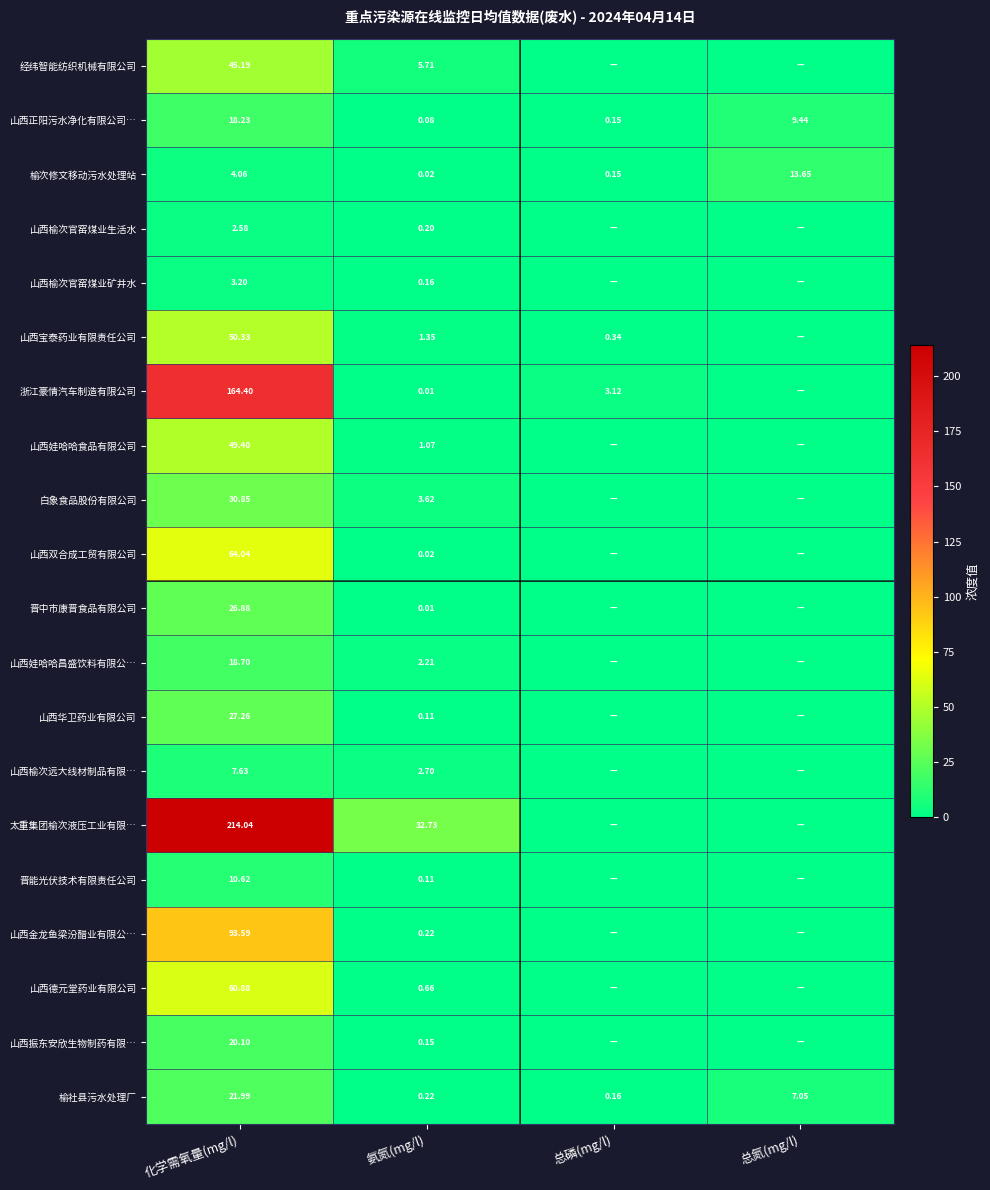

List the labels in order of 山西正阳污水净化有限公司… value, smallest first.

氨氮(mg/l), 总磷(mg/l), 总氮(mg/l), 化学需氧量(mg/l)